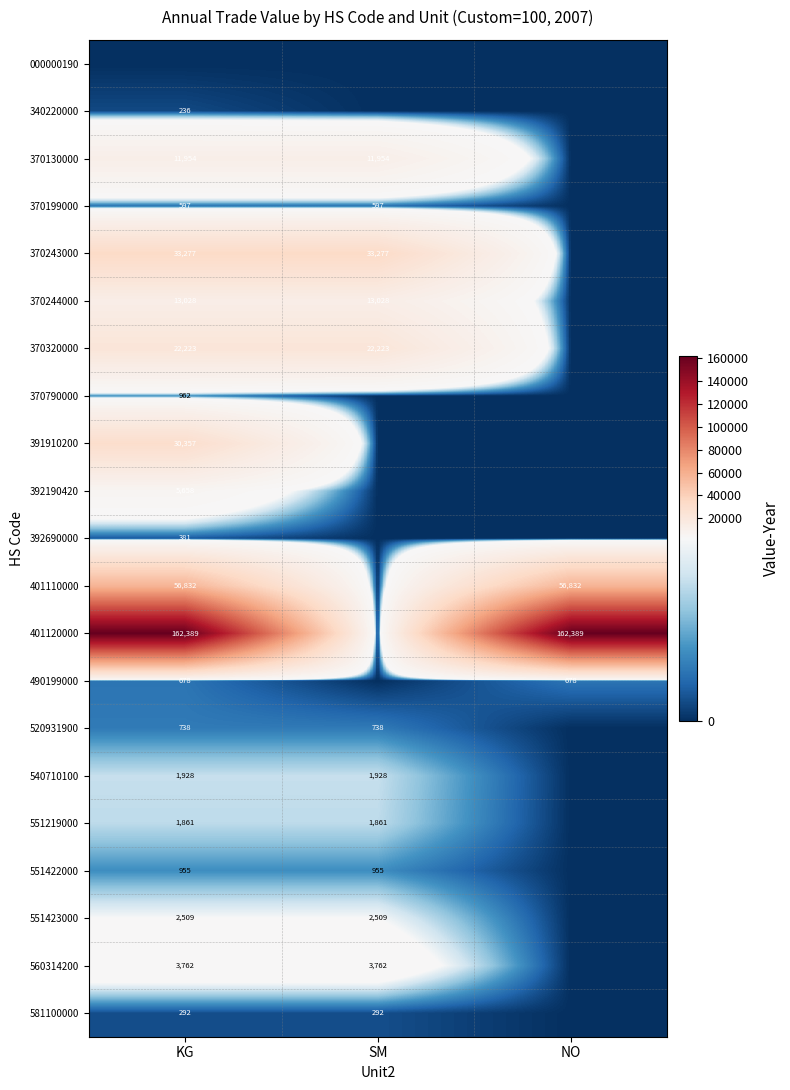

Is it true that 490199000 equals 678 at KG?

True